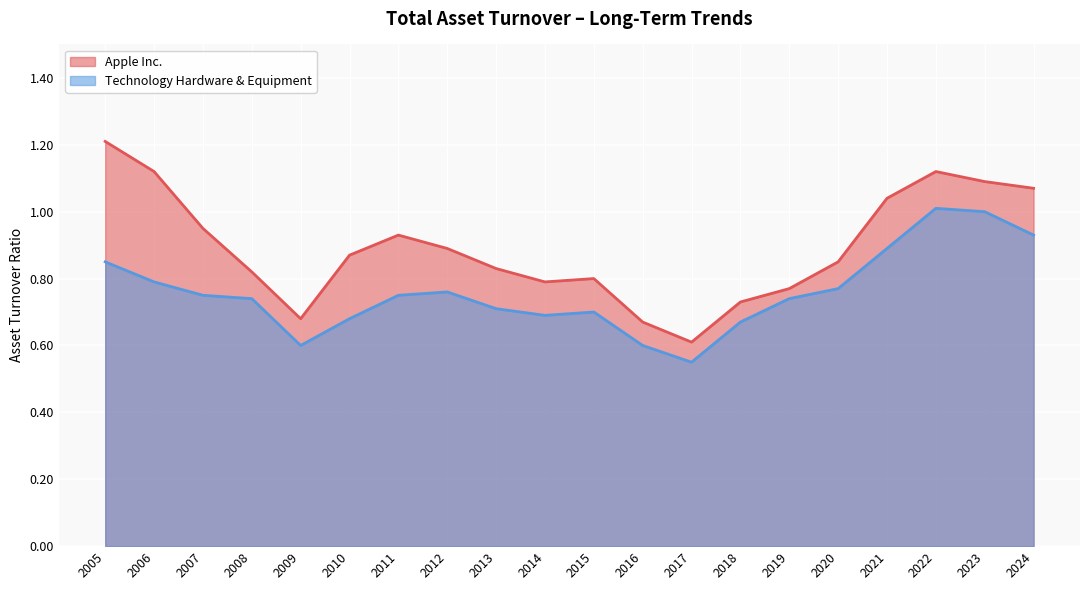

How many categories are shown in the chart?

20